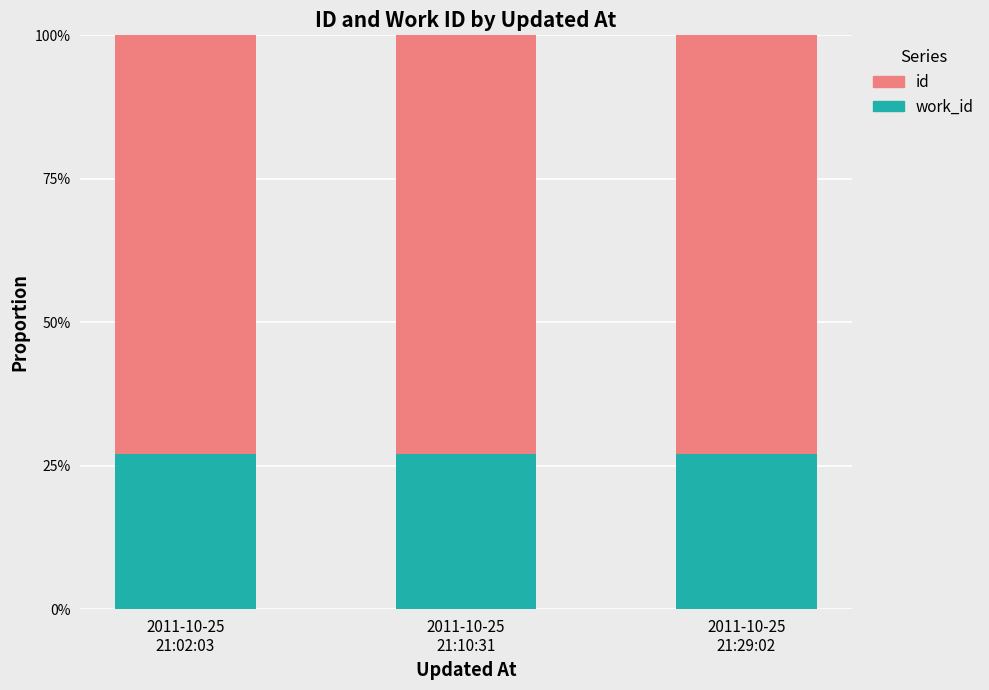

At which label does work_id reach its peak?

2011-10-25
21:02:03